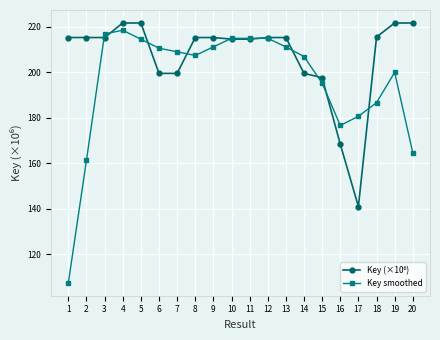

True or false: Key smoothed has more than 2 points higher than both neighbors.

True